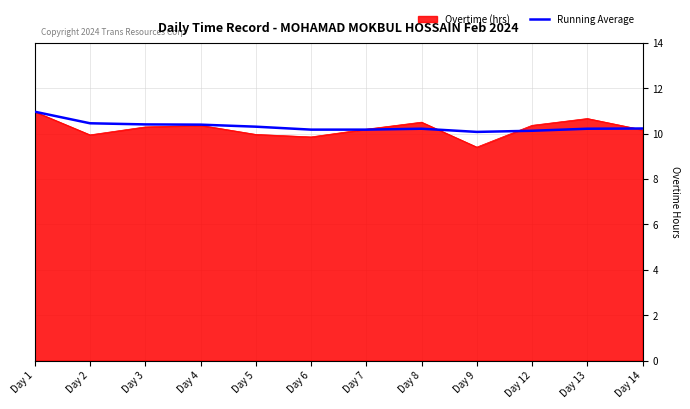

Which category has the lowest value across all series?

Day 9